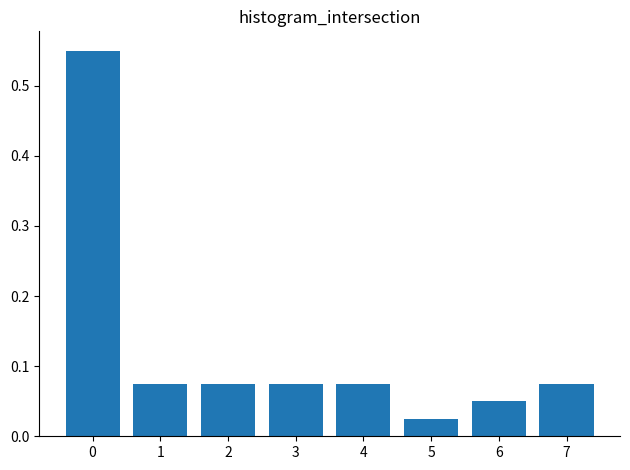

Which category has the lowest value across all series?

5